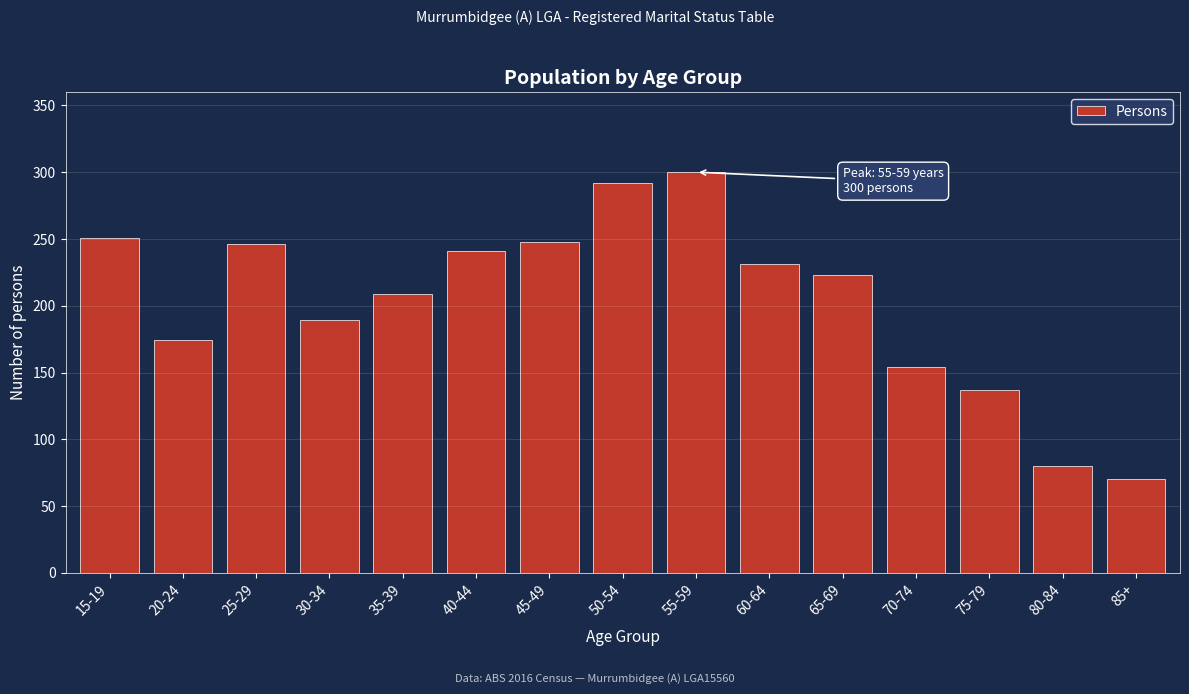

Reading right to left, what are all the values shown in this chart?

85+=70	80-84=80	75-79=137	70-74=154	65-69=223	60-64=231	55-59=300	50-54=292	45-49=248	40-44=241	35-39=209	30-34=189	25-29=246	20-24=174	15-19=251